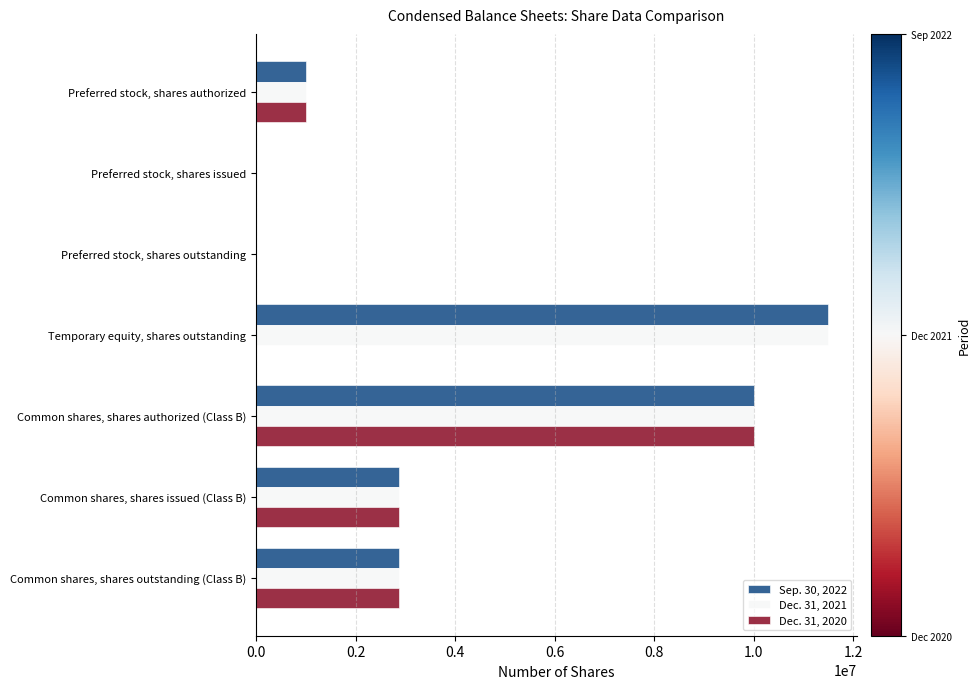

At which label does Sep. 30, 2022 reach its peak?

Temporary equity, shares outstanding